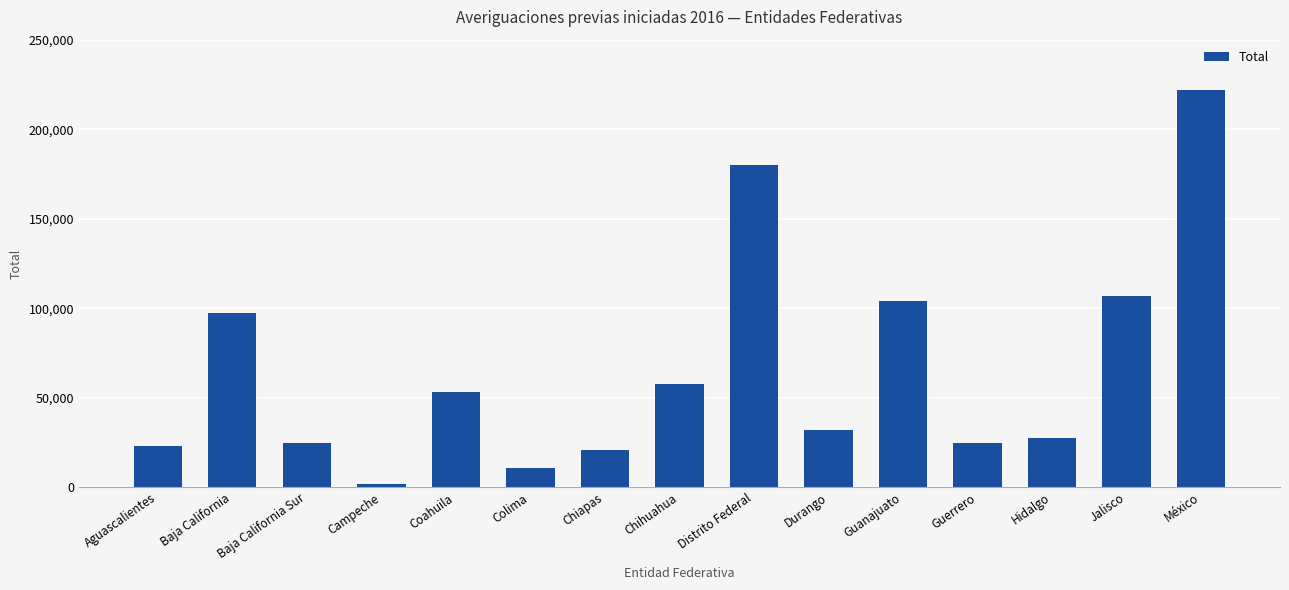

What is the difference between the maximum and minimum values?

219726